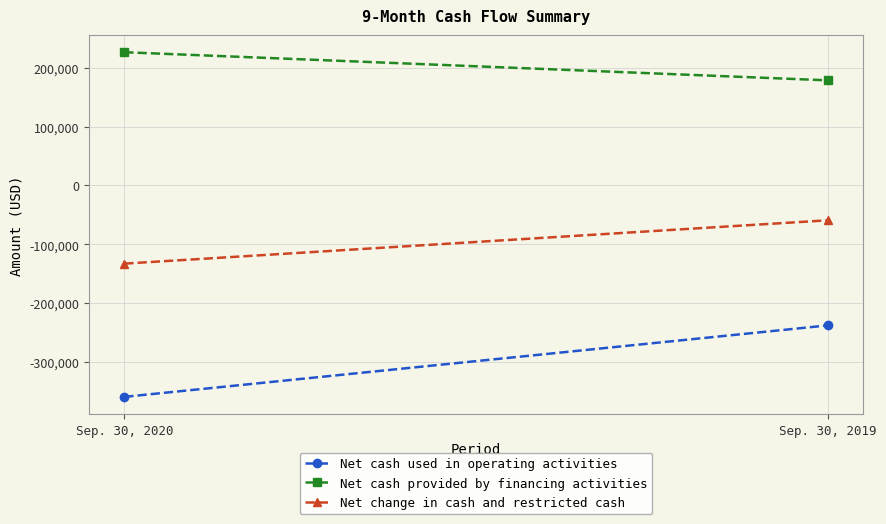

What are all the series names shown in the legend?

Net cash used in operating activities, Net cash provided by financing activities, Net change in cash and restricted cash